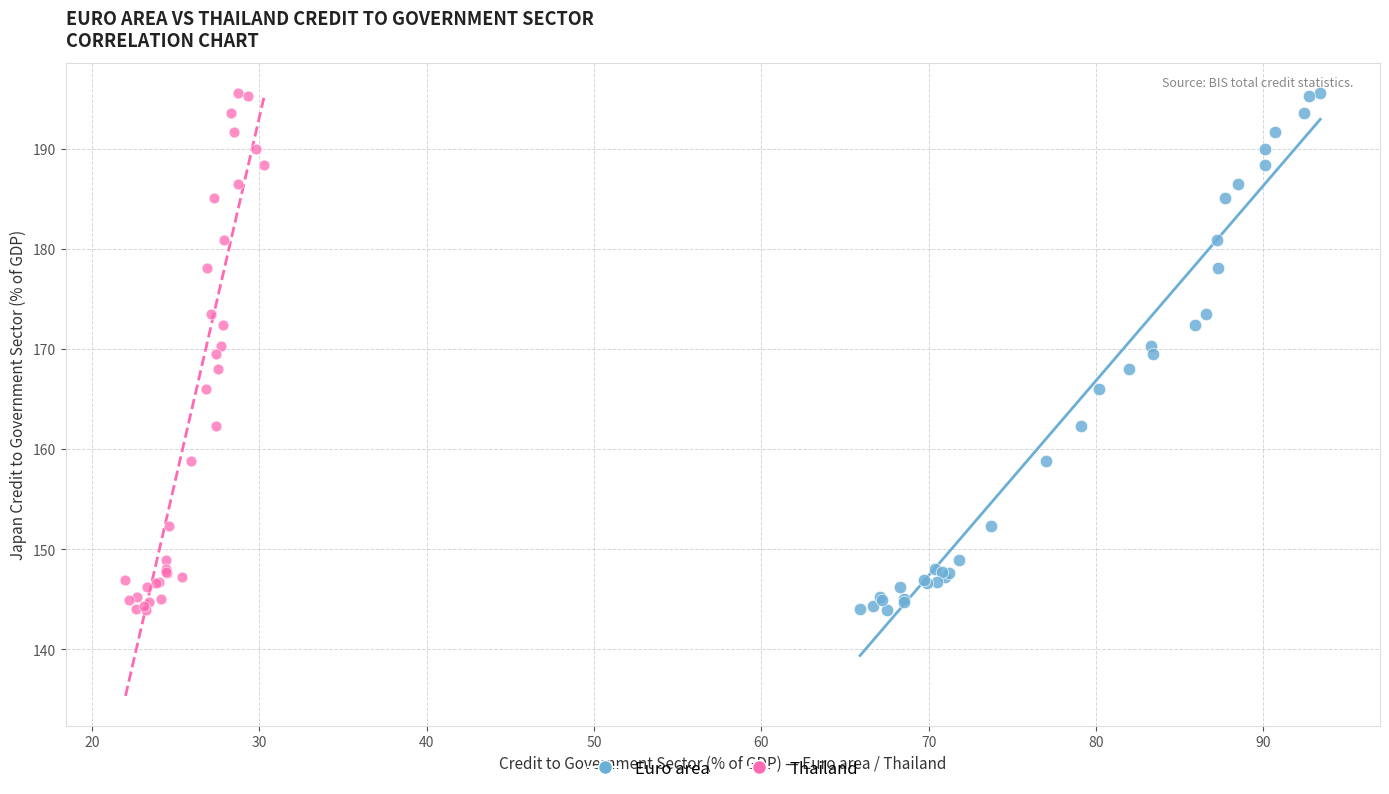

What are all the series names shown in the legend?

Euro area, Thailand